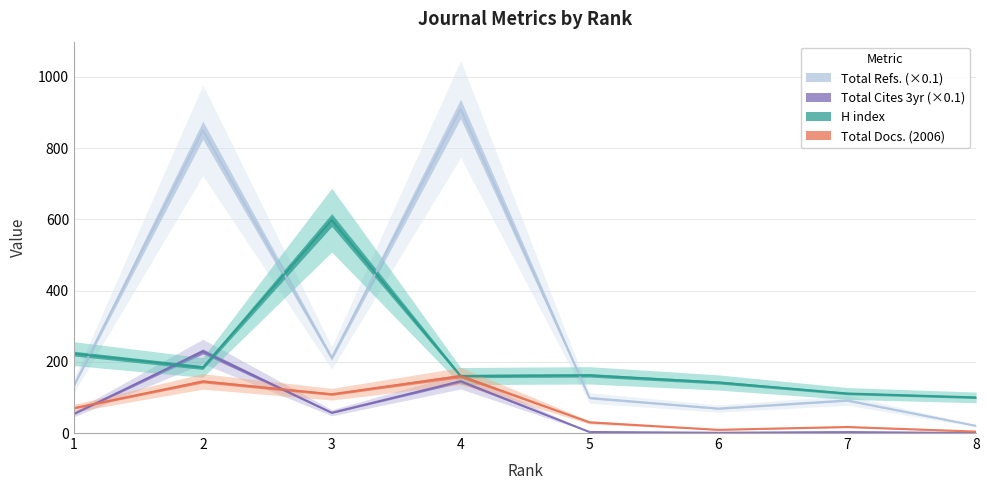

At which label does Total Cites (3years) reach its peak?

2